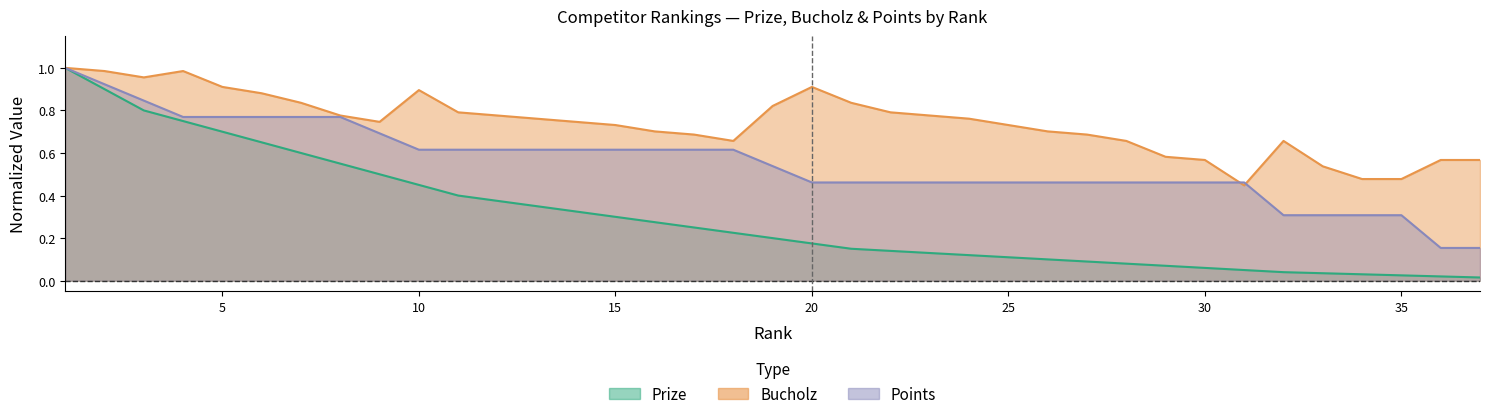

Which series has the largest total across all categories?

Bucholz